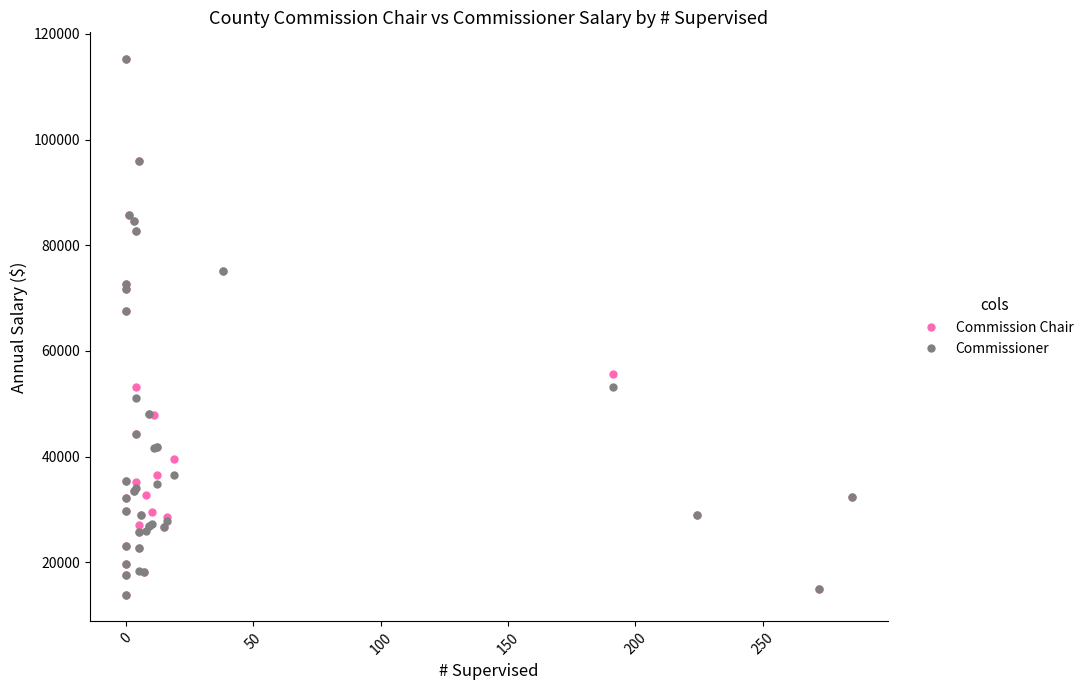

List the series in order of their peak value, lowest first.

Commission Chair, Commissioner